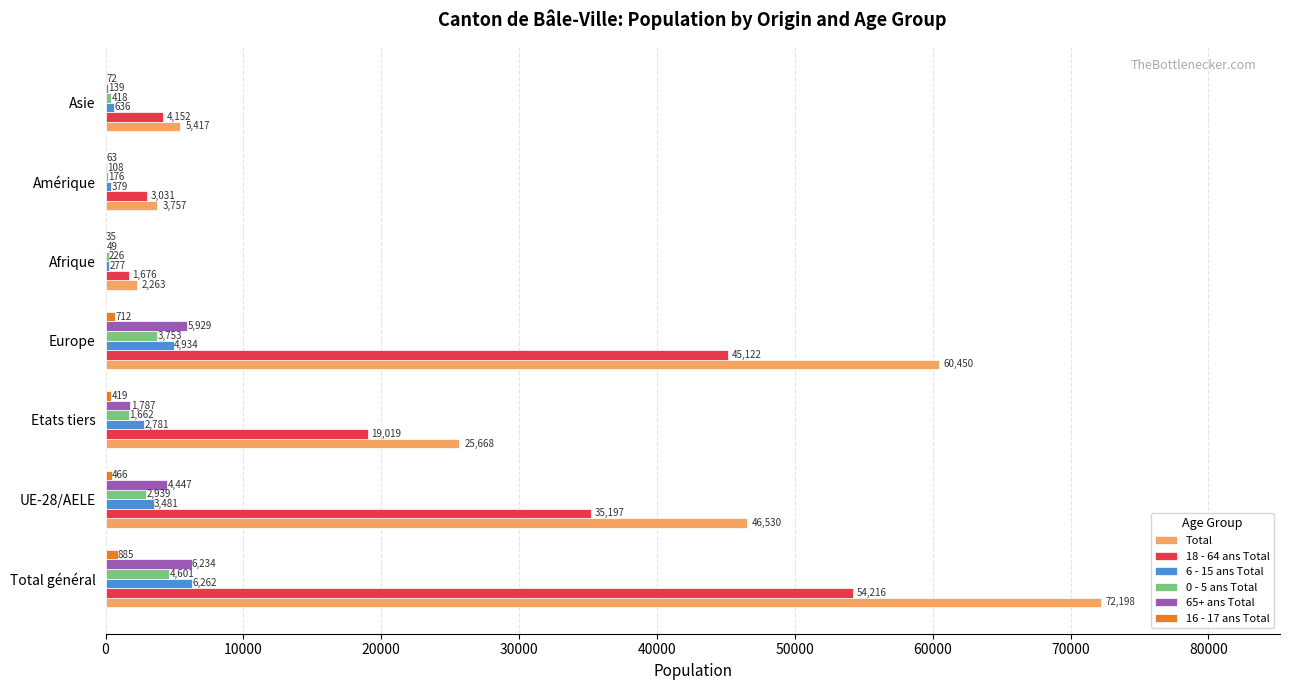

What is the maximum value for 0 - 5 ans Total?

4601